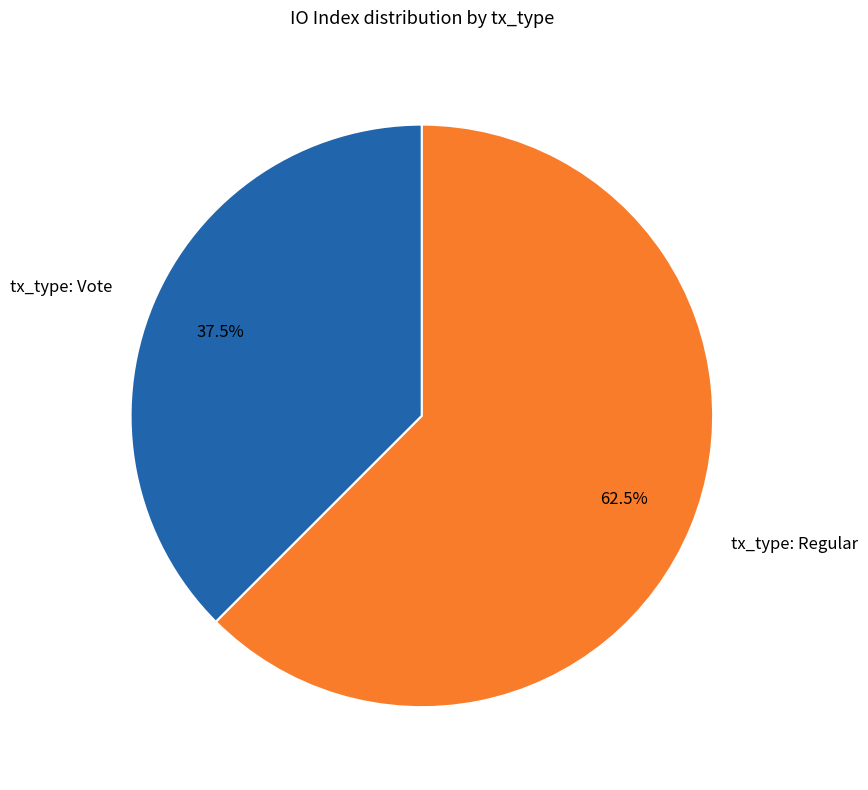

Which category has the smallest portion of the pie?

tx_type: Vote